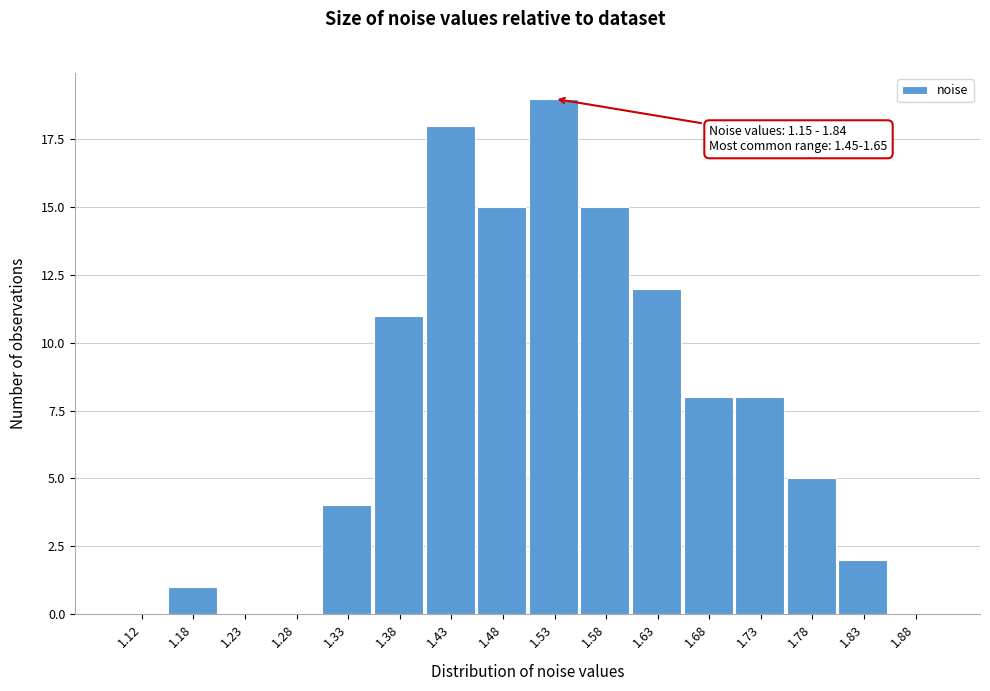

Over which range of the x-axis is the bar tallest?

1.50 to 1.55